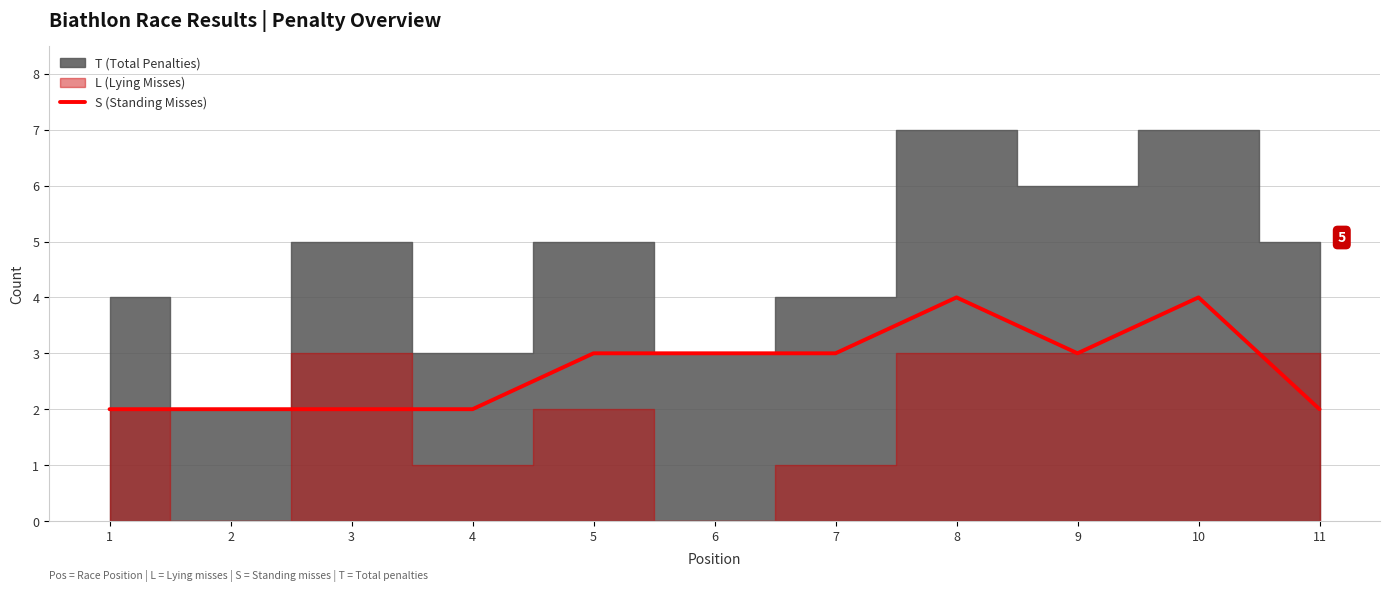

How many interior local valleys (lower than both neighbors) does the data have?

1